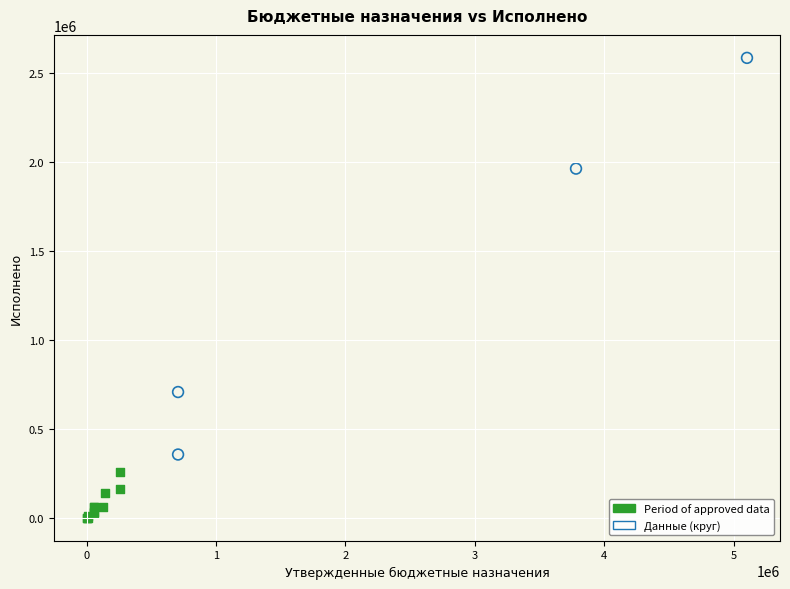

Which series has the largest Y range (max minus min)?

Данные (круг)